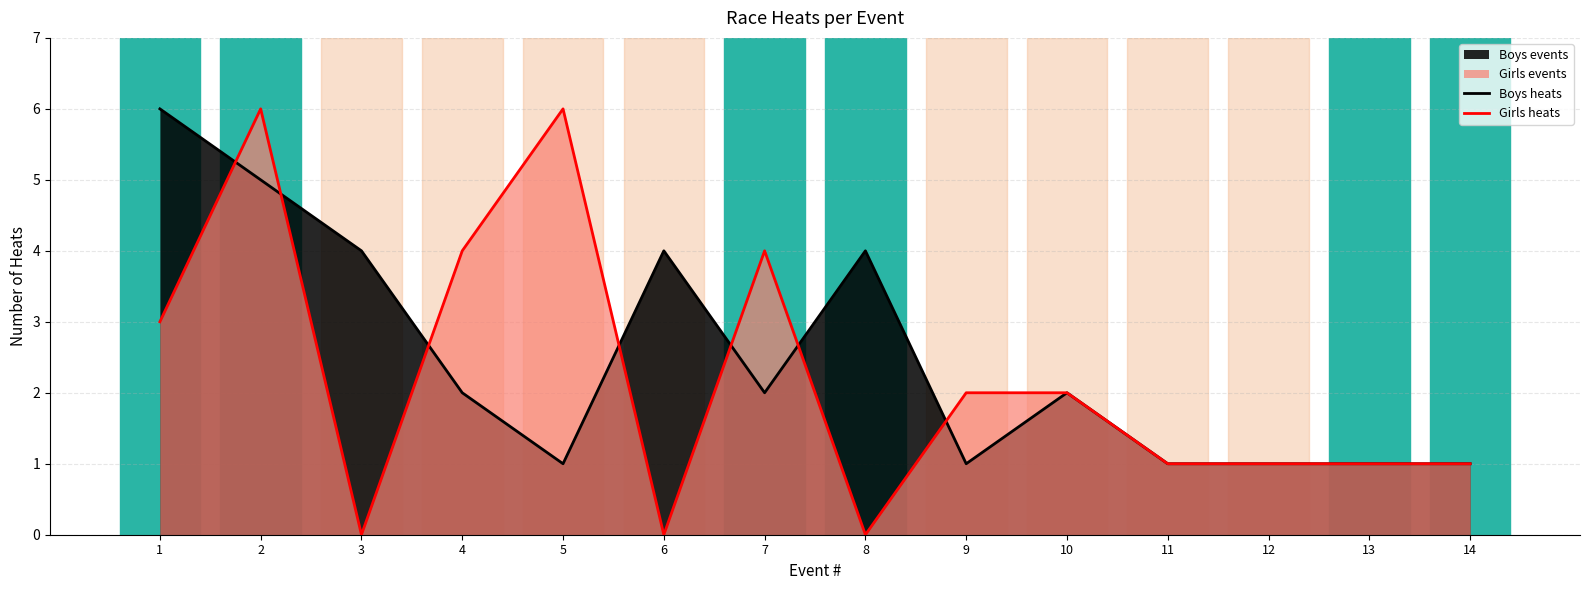

Rank the series by their maximum value, from lowest to highest.

Boys heats, Girls heats